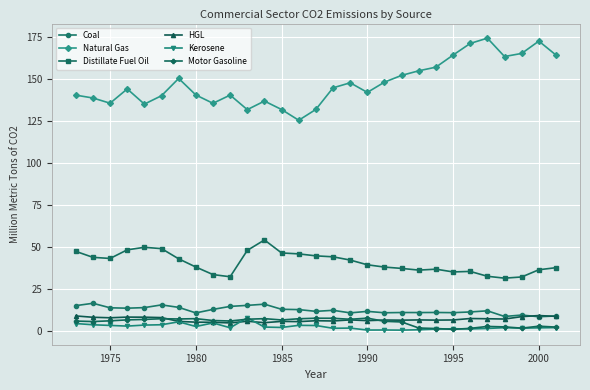

What is the value of the Coal point at the 19th from the left?

11.1